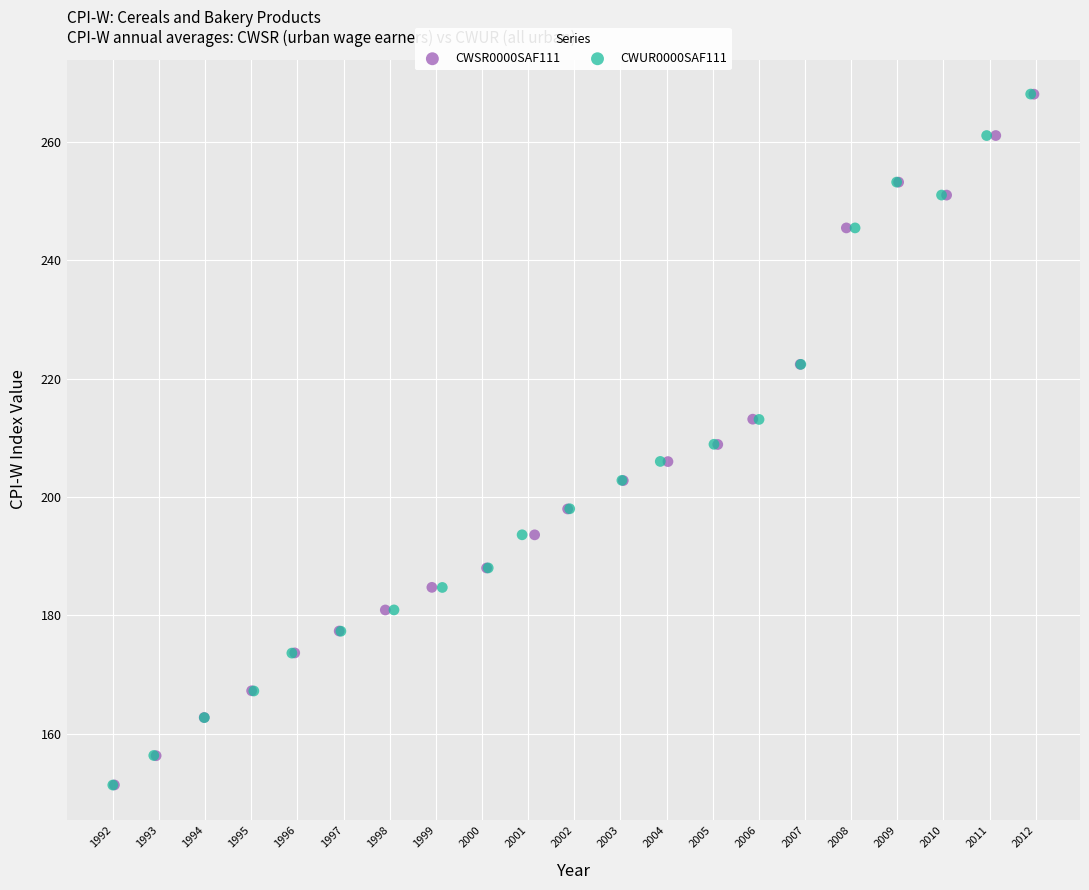

Which series has the largest Y range (max minus min)?

CWUR0000SAF111